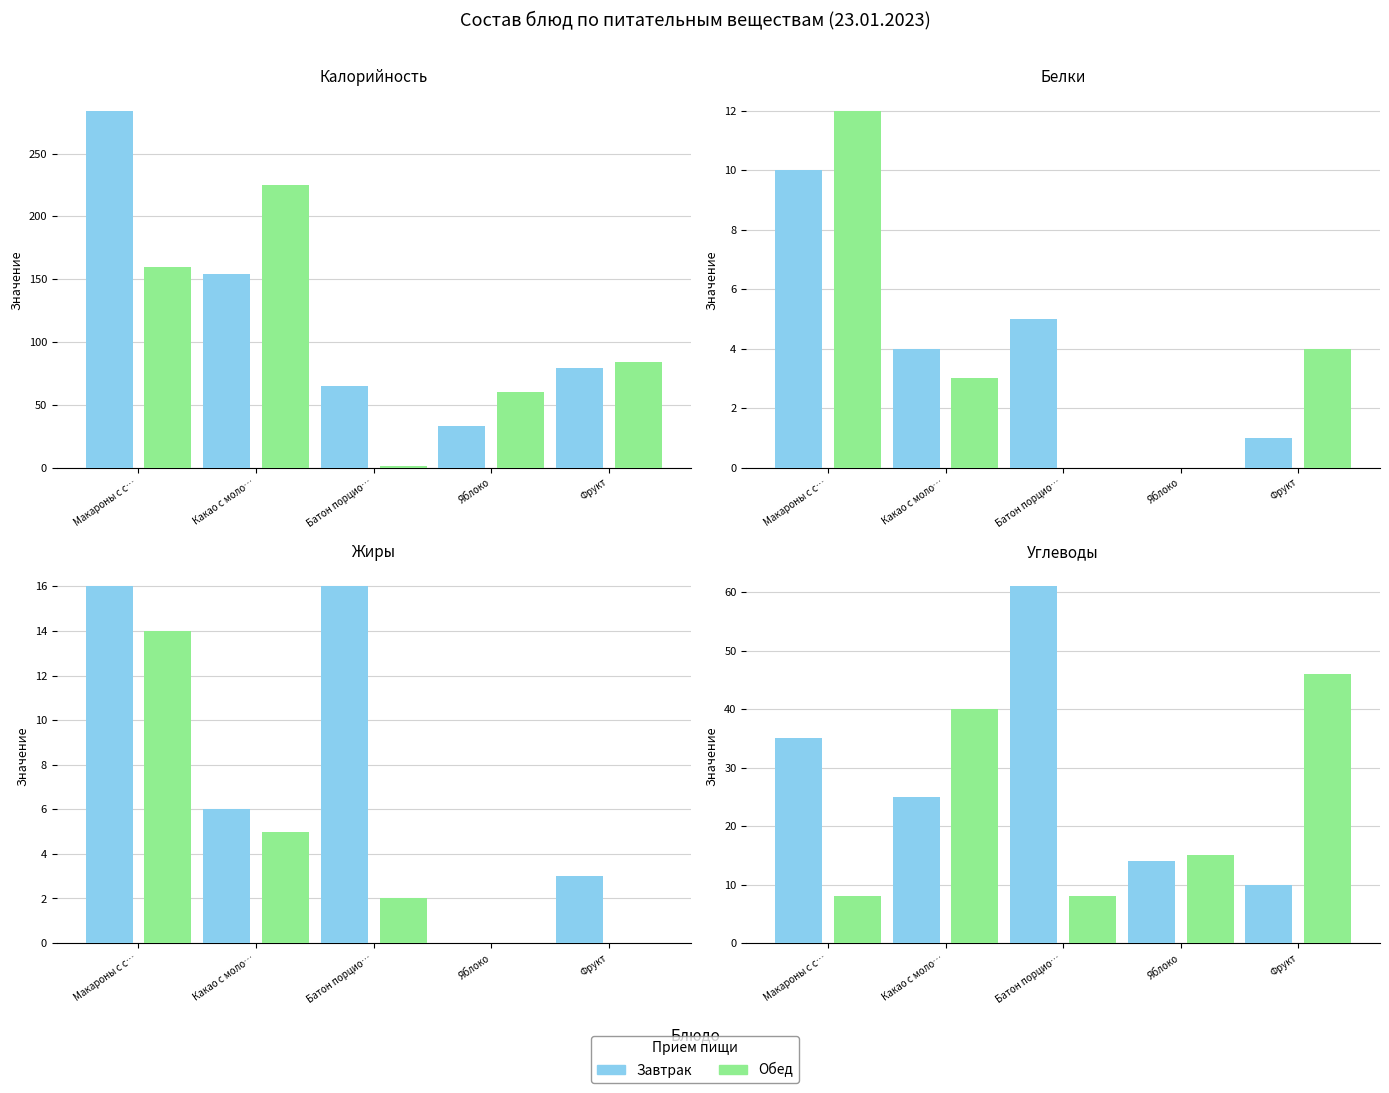

What is the sum of the Обед values at Какао с моло… and Батон порцио…?

48